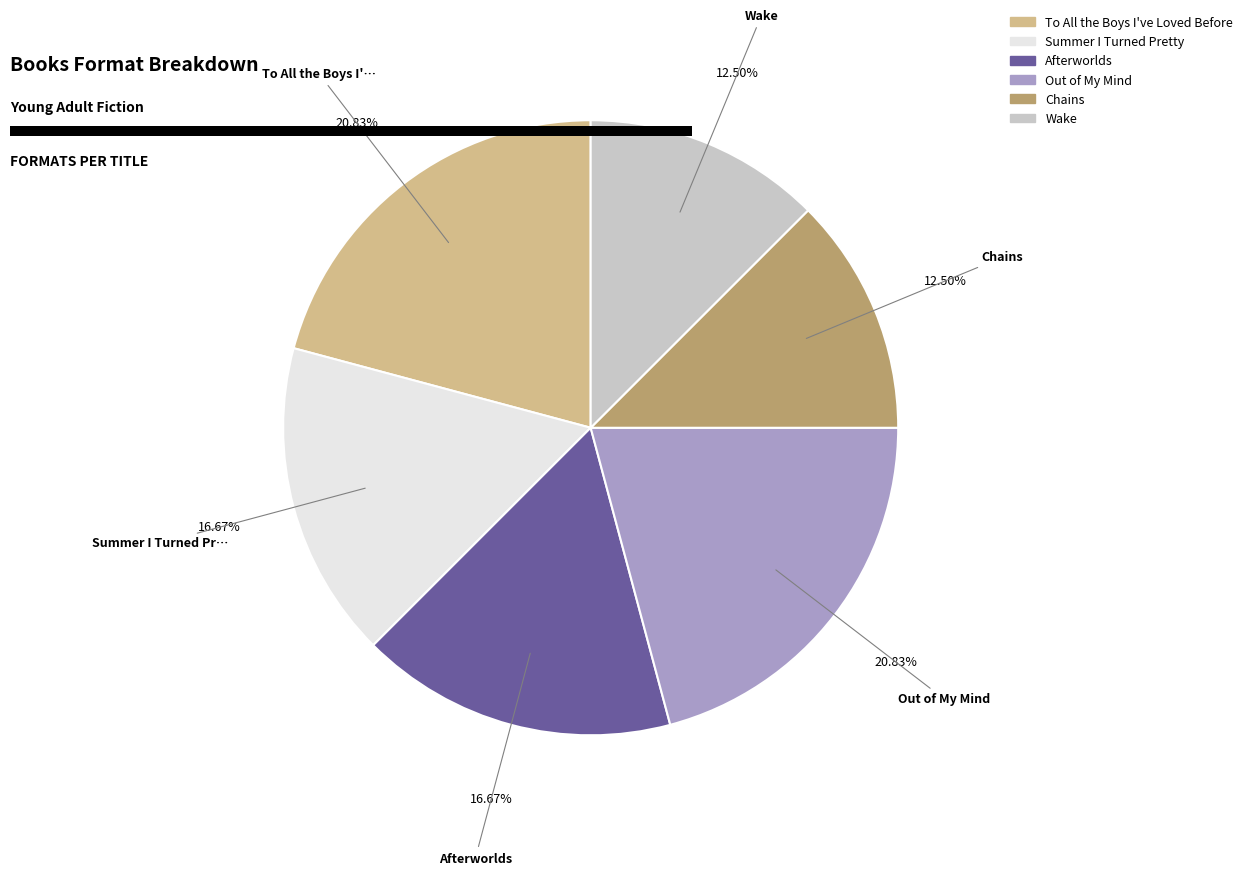

Between Out of My Mind and Summer I Turned Pretty, which is larger?

Out of My Mind